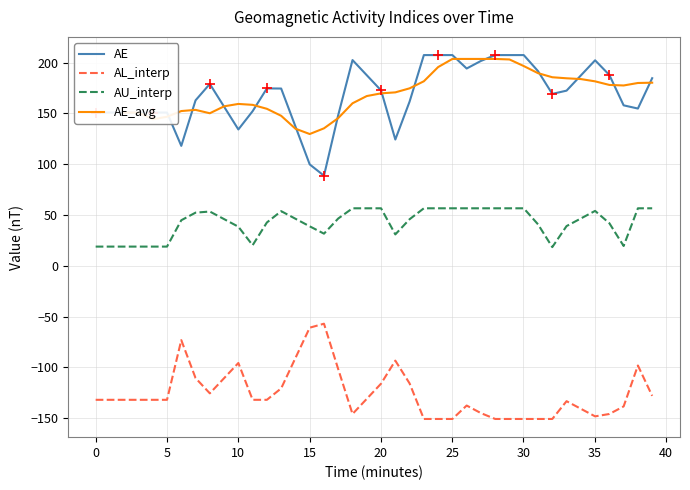

True or false: AE and AU_interp intersect in this chart.

False